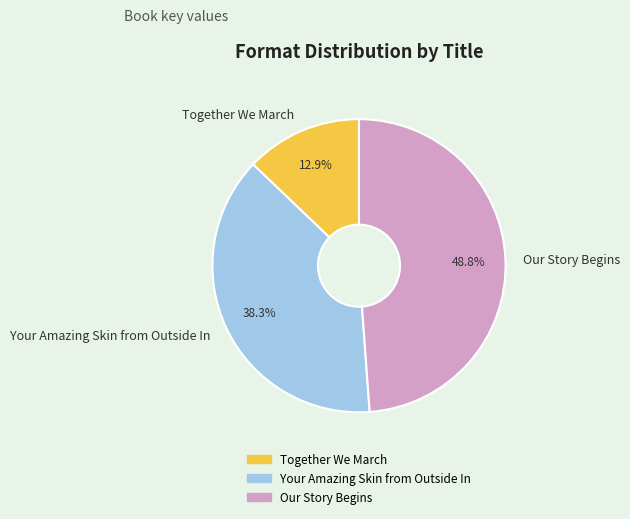

Between Your Amazing Skin from Outside In and Our Story Begins, which is larger?

Our Story Begins